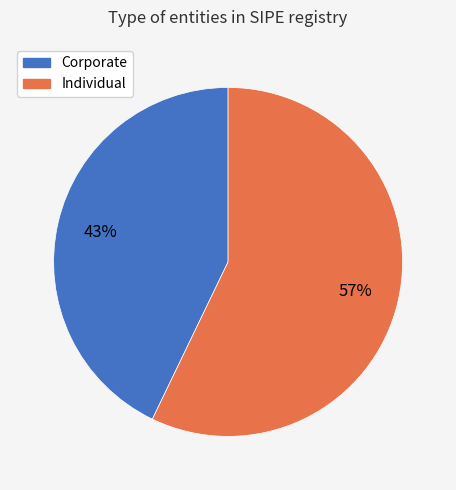

Is there any slice that represents more than half of the pie?

Yes